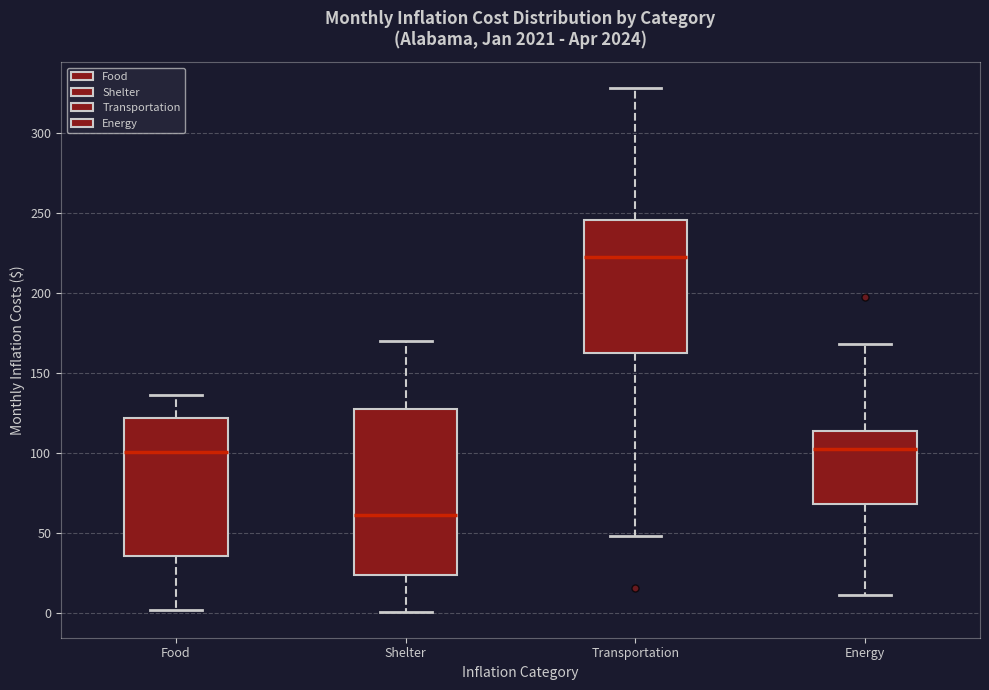

Which box is the tallest, from its lower edge to its upper edge?

Shelter